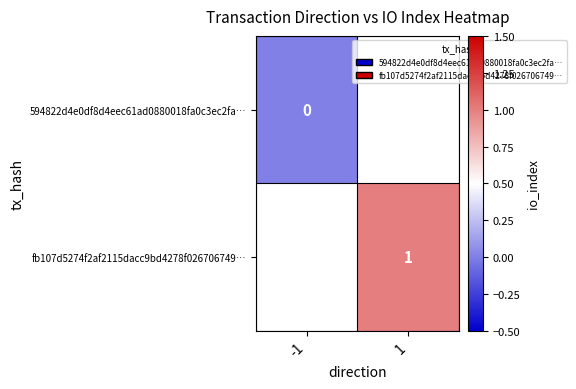

How many distinct data groups are displayed?

2